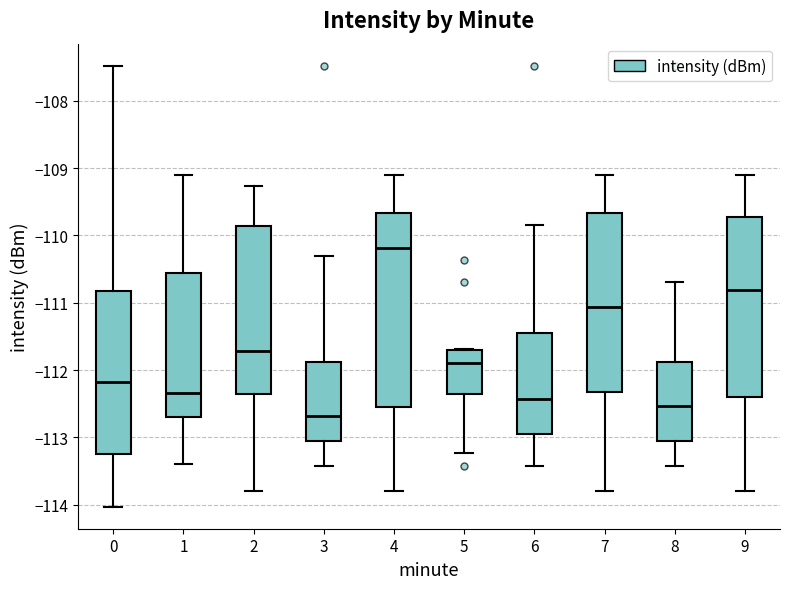

Which box has the highest median line?

4